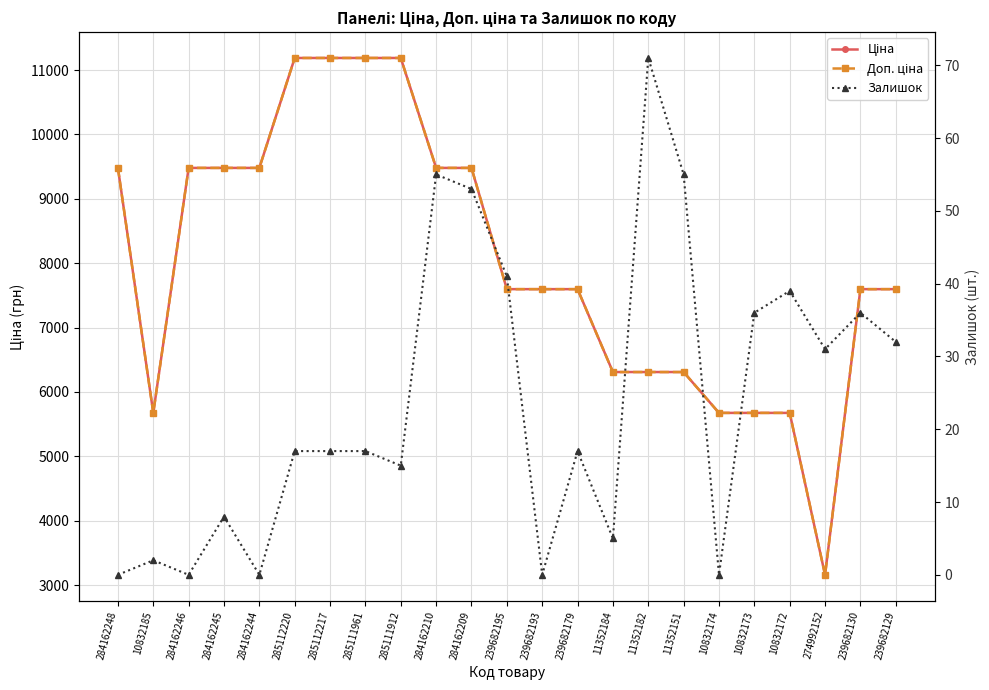

What is the maximum value shown in the chart?

11188.2